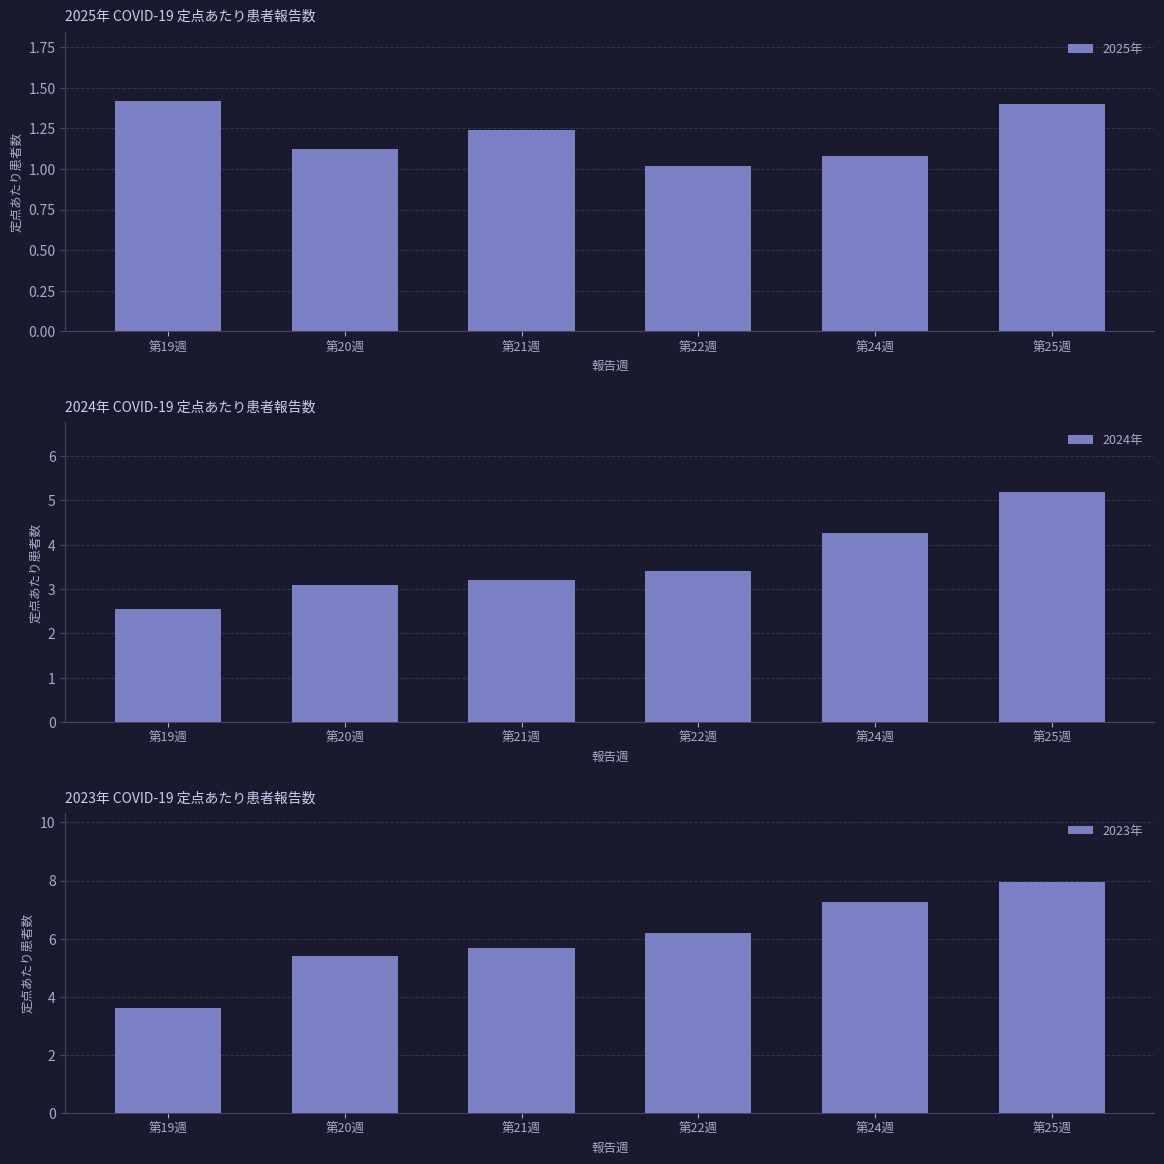

What is the sum of the 2025年 values at 第21週 and 第24週?

2.3